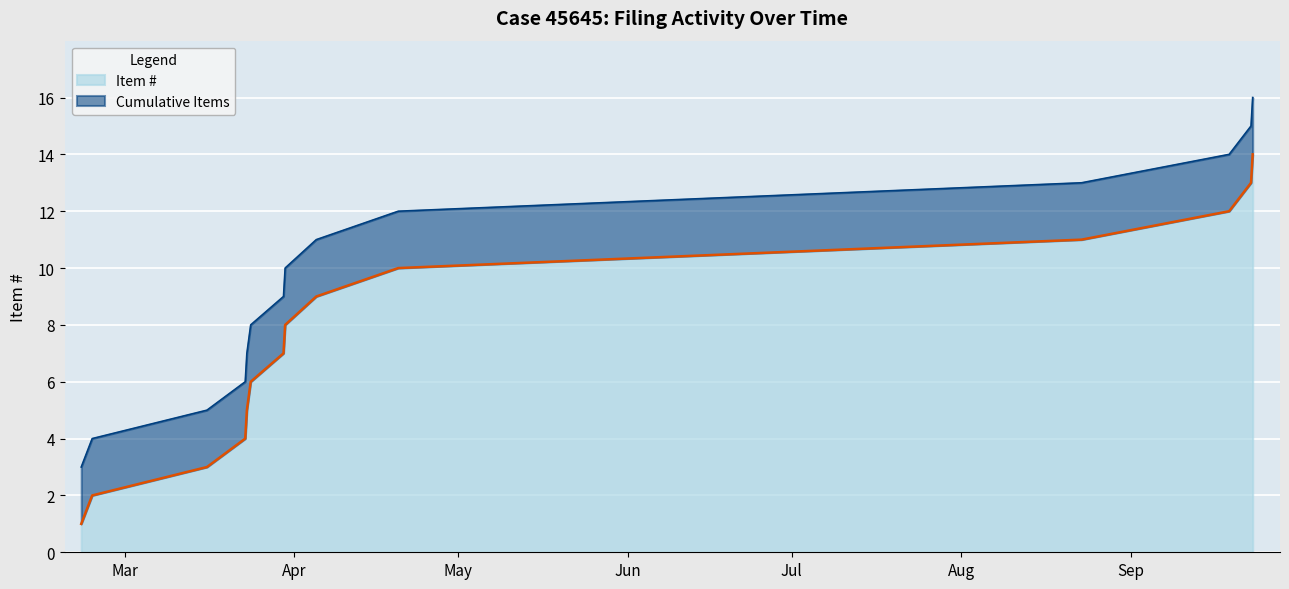

At which label does Cumulative Items reach its peak?

2016-09-23